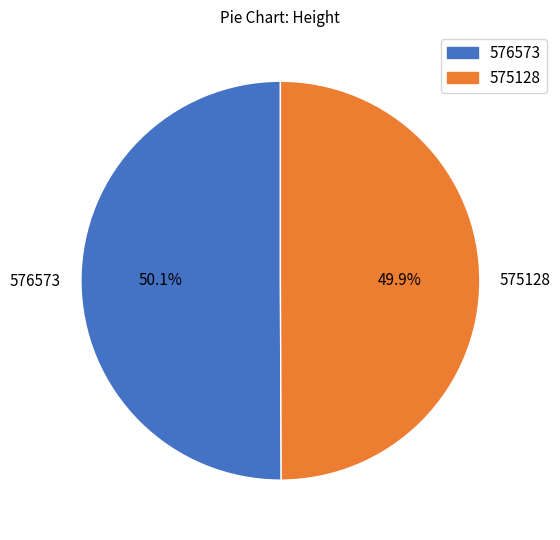

To the nearest percent, what is the average slice percentage?

50%